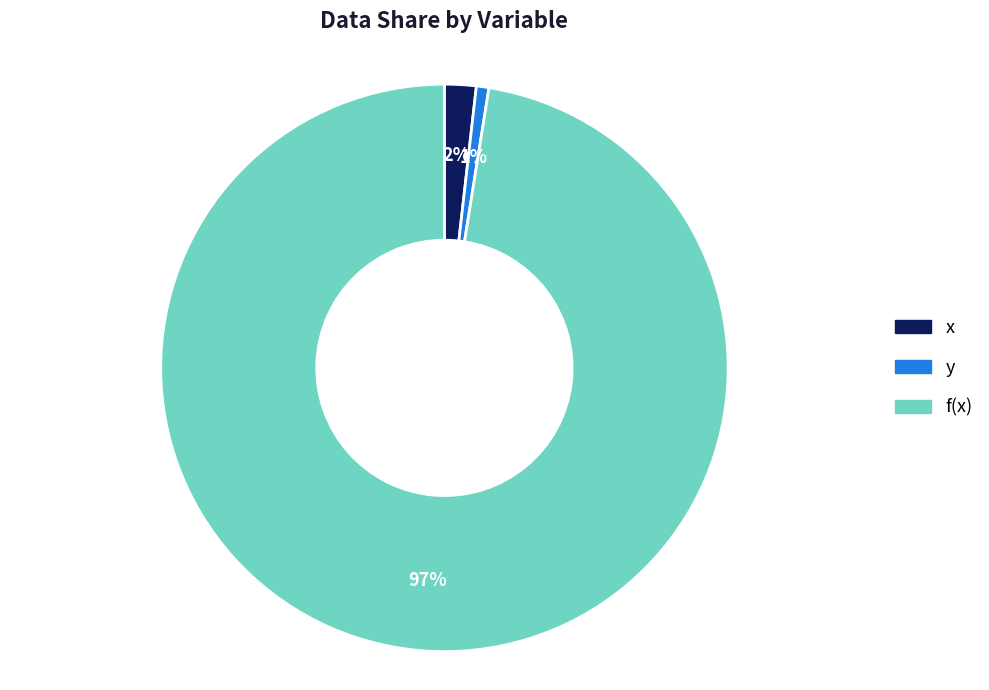

True or false: f(x) accounts for 97% of the total.

True